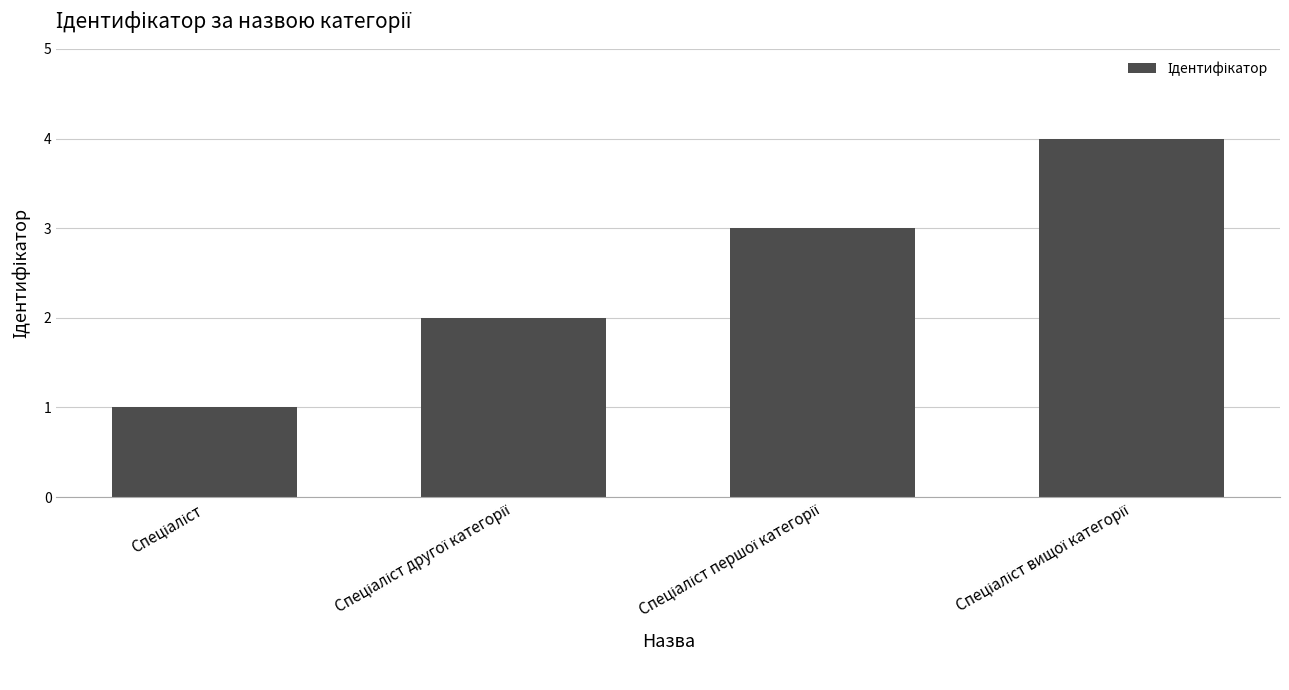

What is the greatest value displayed?

4